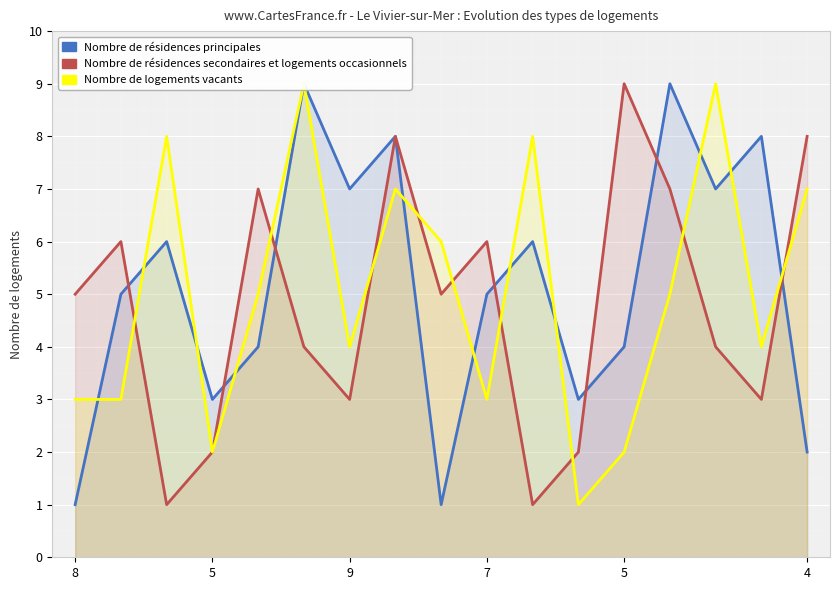

How many intersections are there between Nombre de logements vacants and Nombre de résidences secondaires et logements occasionnels?

9